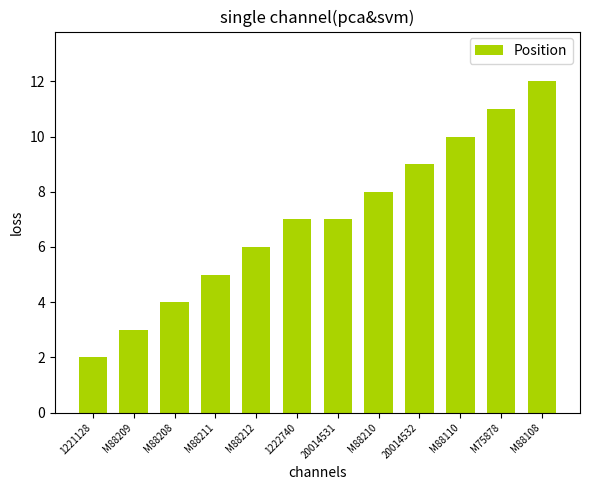

How many bars are there in total?

12